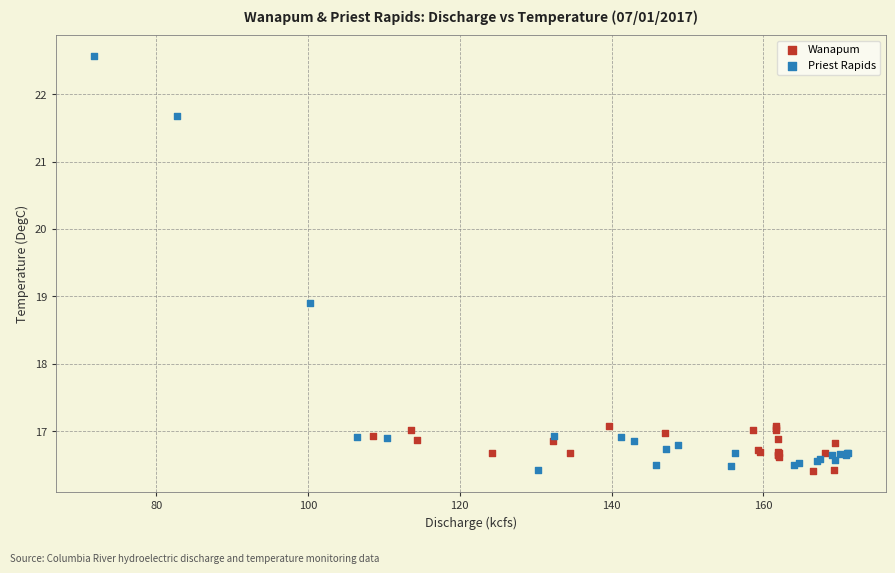

Which series contains the highest Y value?

Priest Rapids